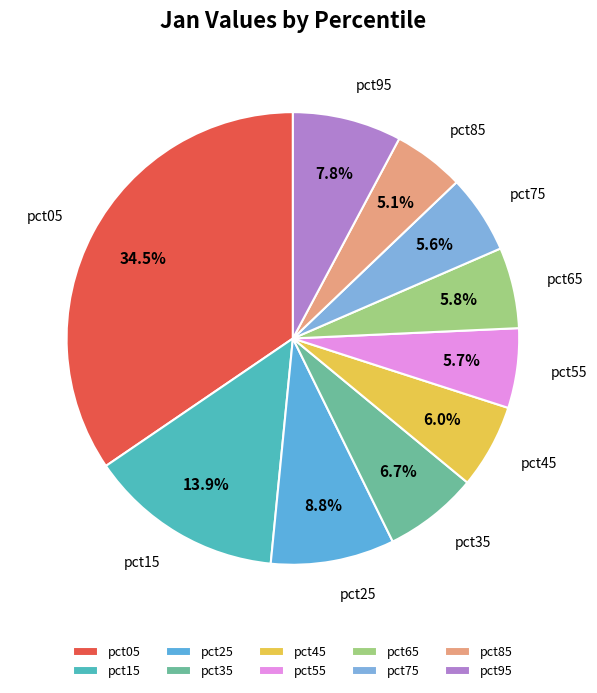

Is it true that pct75 is 1% of the pie?

False